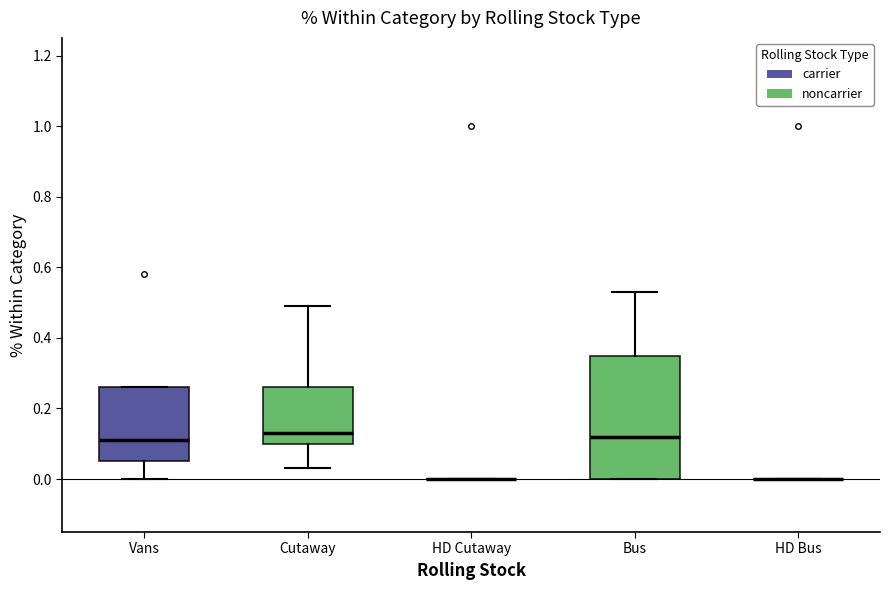

Which box is the tallest, from its lower edge to its upper edge?

Bus